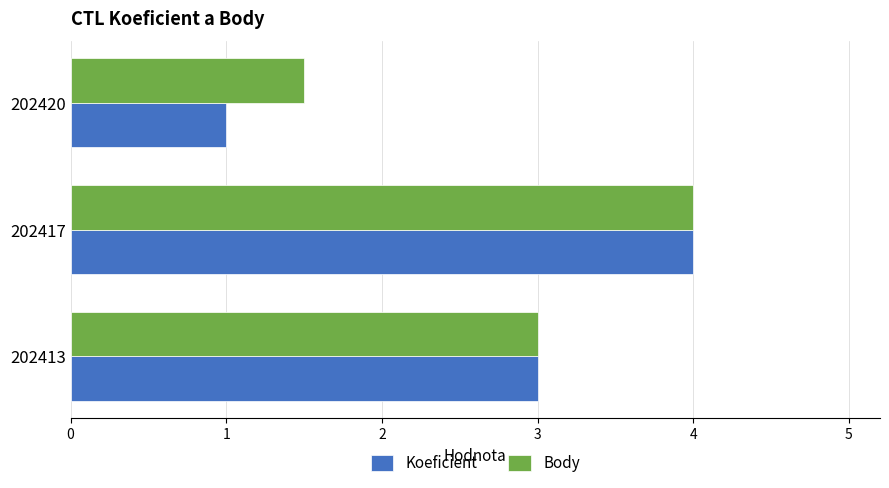

List the labels in order of Body value, largest first.

202417, 202413, 202420